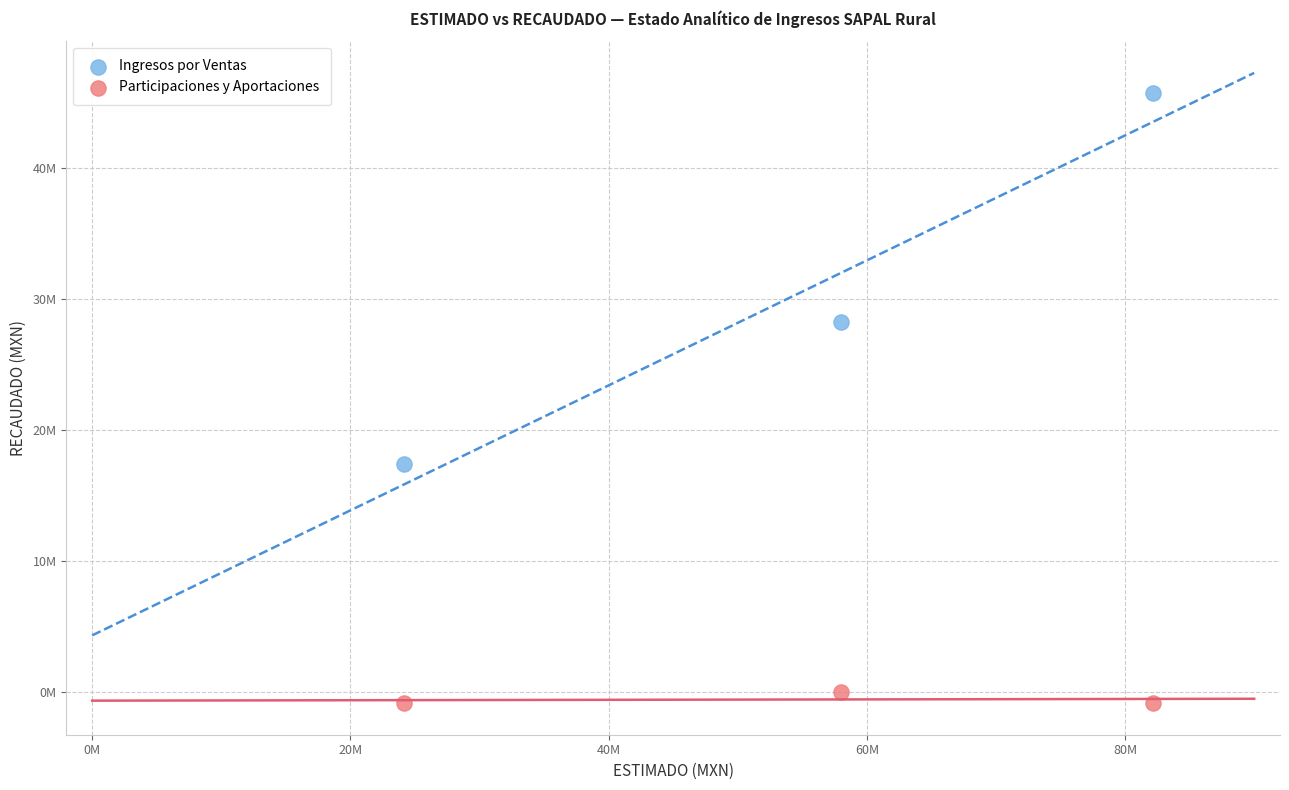

Which series has the widest spread of Y values?

Ingresos por Ventas